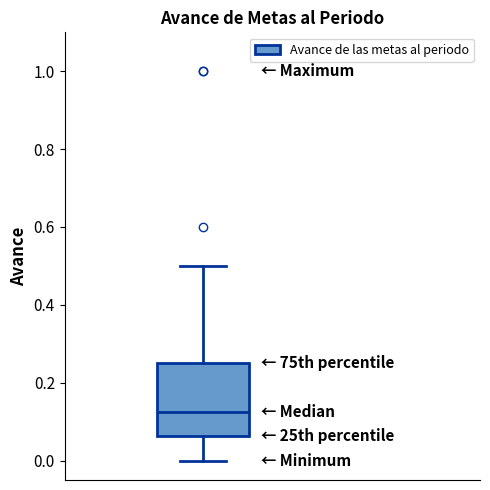

Read this box plot against the y-axis: the position of the median line, the range covered by the box, and the ends of both whiskers. The values are not printed on the chart, so give them approximately, as read against the axis.

median 0.12, box 0.06 to 0.26, whiskers 0.00 to 0.50